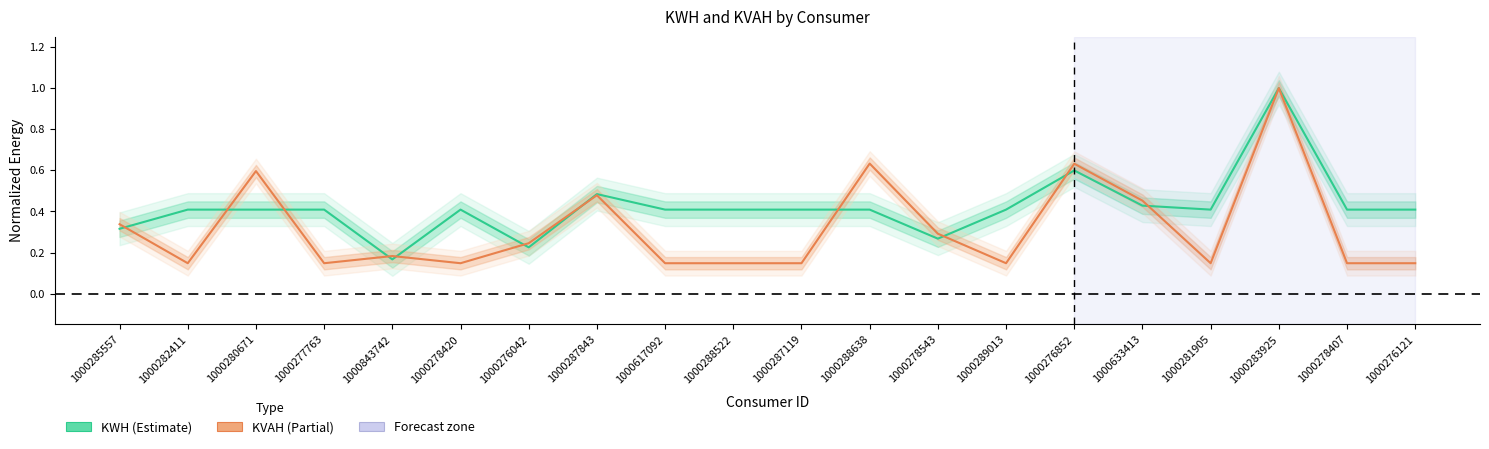

True or false: KWH has a value of 0.3 at 1000843742.

False